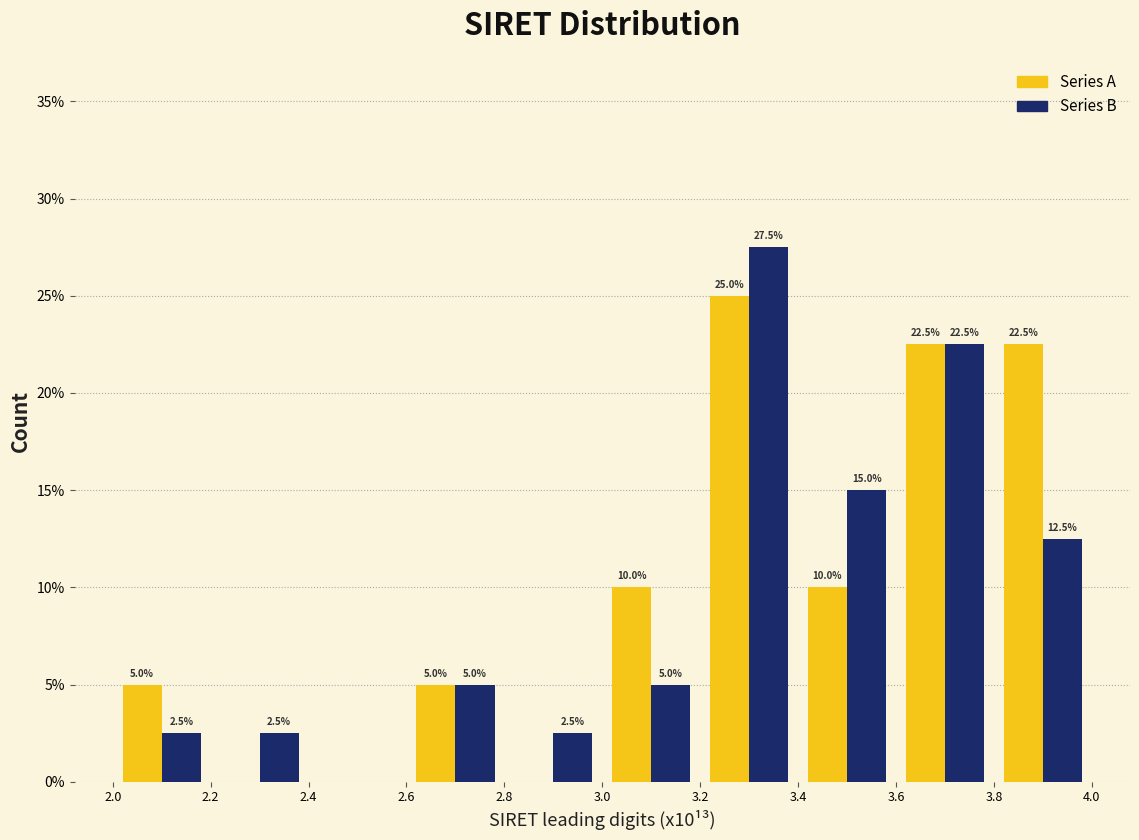

In the Series B series, which range on the x-axis has the tallest bar?

3.2 to 3.4